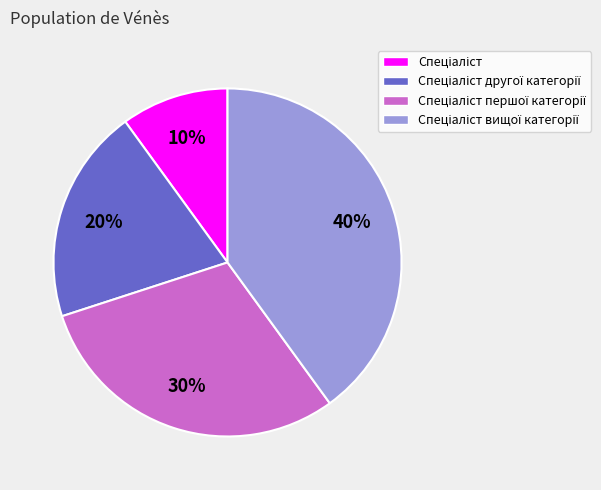

How many segments does this pie chart have?

4